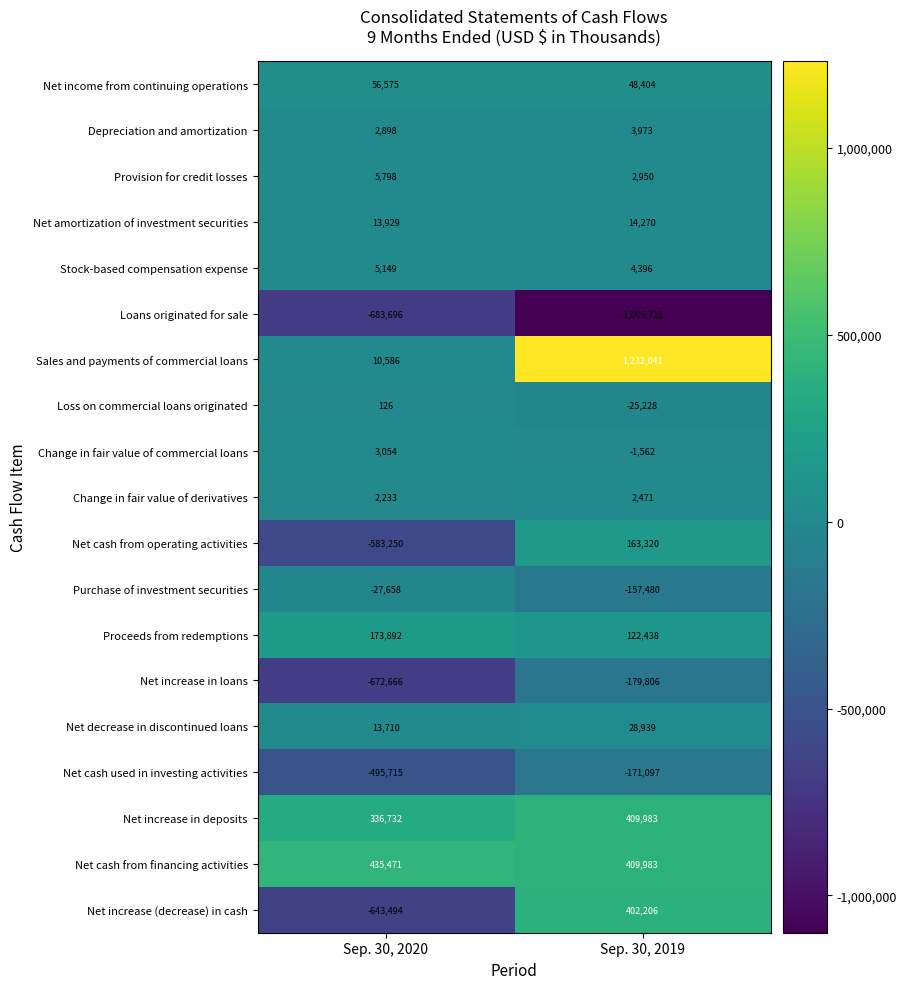

Which series changed the most between Sep. 30, 2020 and Sep. 30, 2019?

Sales and payments of commercial loans